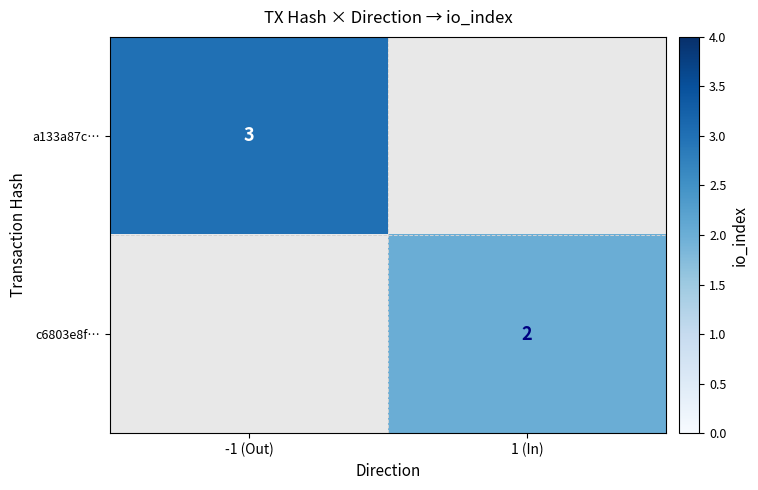

The a133a87c… series shows 2 at -1 (Out). True or false?

False